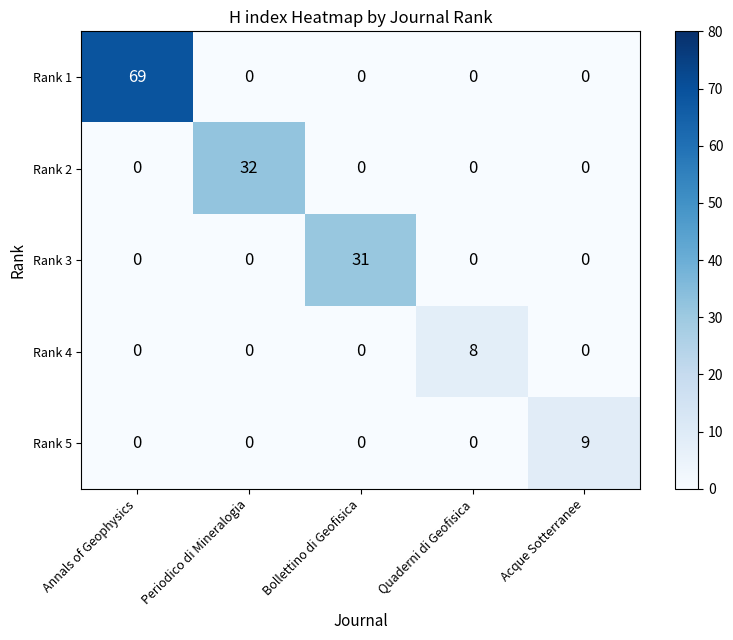

The Rank 2 series shows 11 at Periodico di Mineralogia. True or false?

False